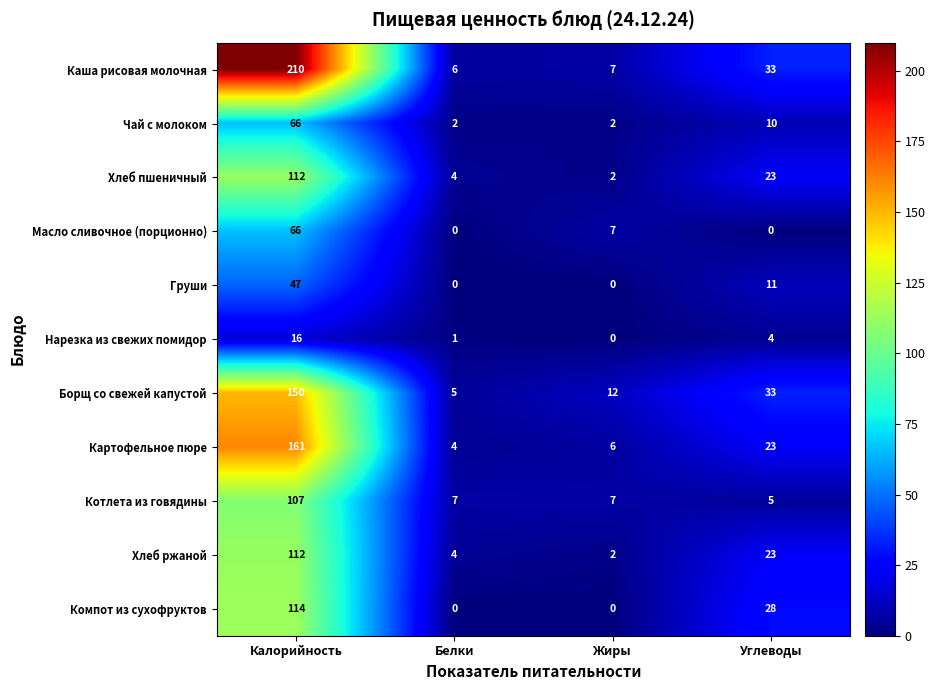

What is the spread (max minus min) of values at Белки?

7